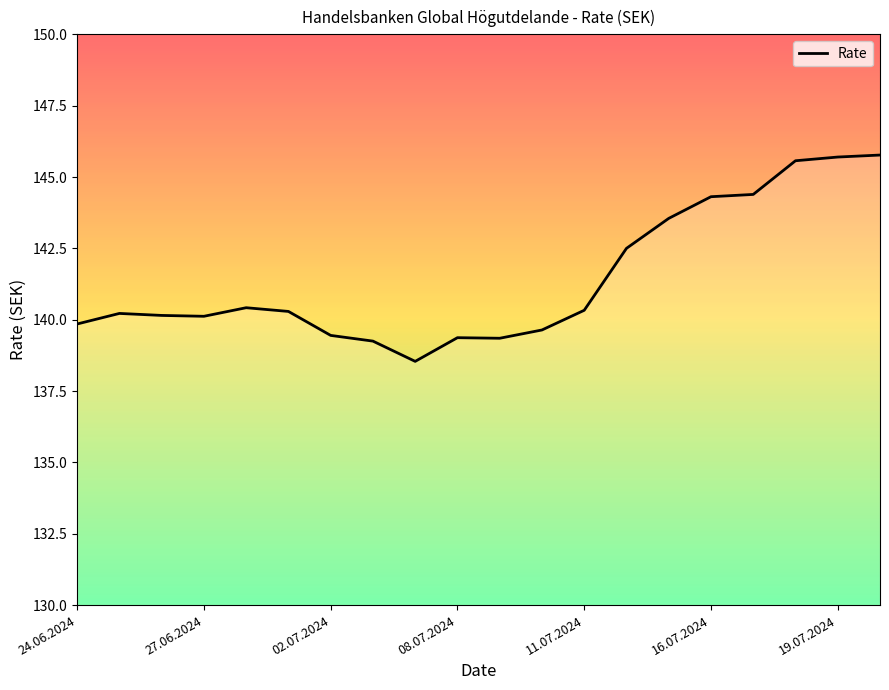

Is this an area chart (filled region under the line)?

No